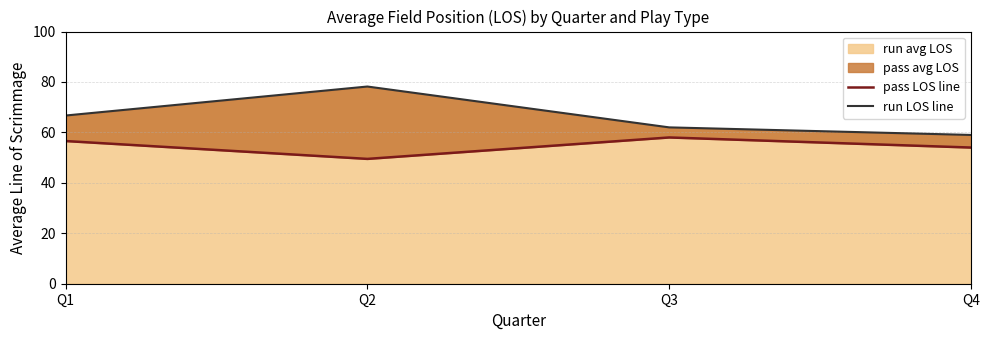

Which series has the largest range (max minus min)?

run LOS line